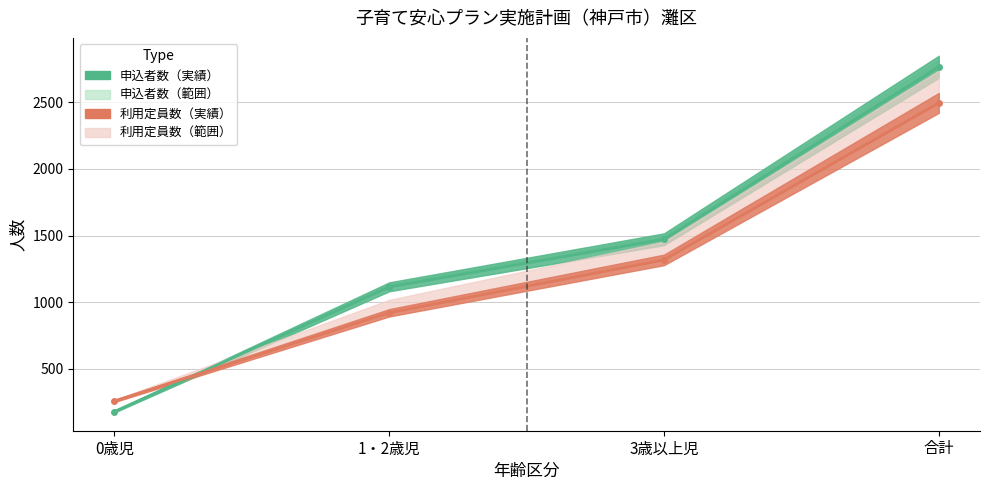

Rank the categories by 申込者数_2019 value from highest to lowest.

合計, 3歳以上児, 1・2歳児, 0歳児